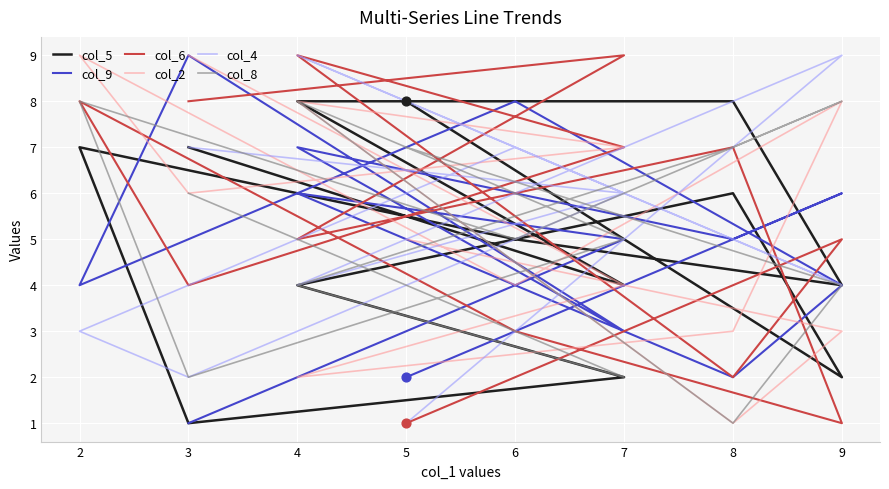

What is the total value across all series at 3?

38